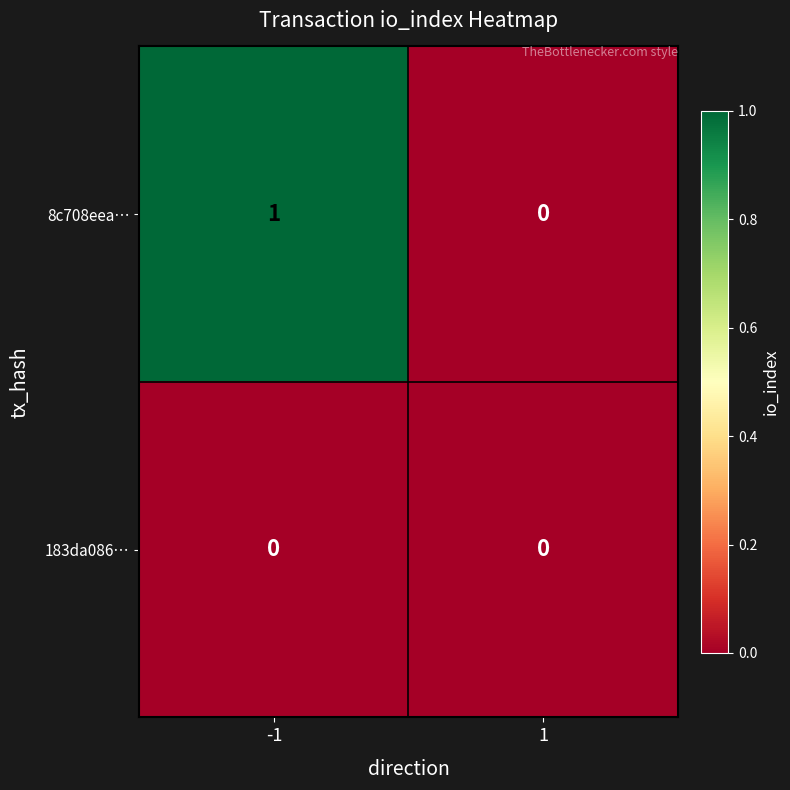

What is the maximum value shown in the chart?

1